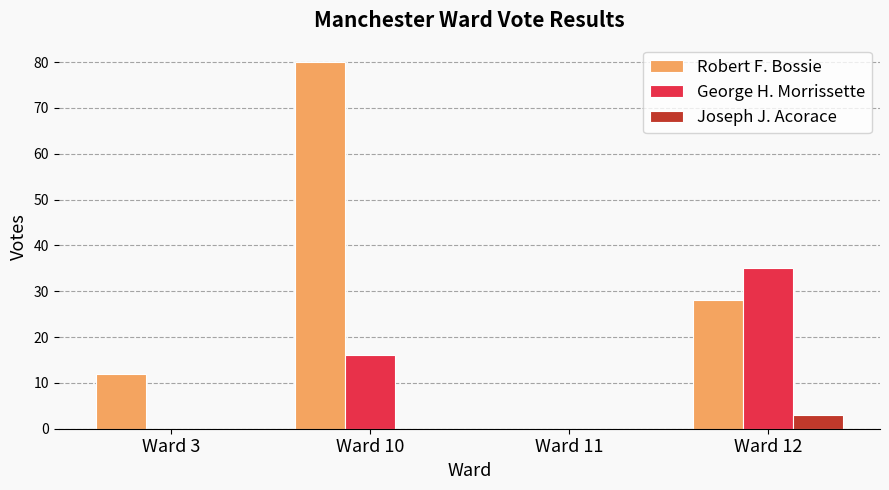

Reading left to right, transcribe all the data shown in this chart.

Robert F. Bossie: 12	80	0	28
George H. Morrissette: 0	16	0	35
Joseph J. Acorace: 0	0	0	3